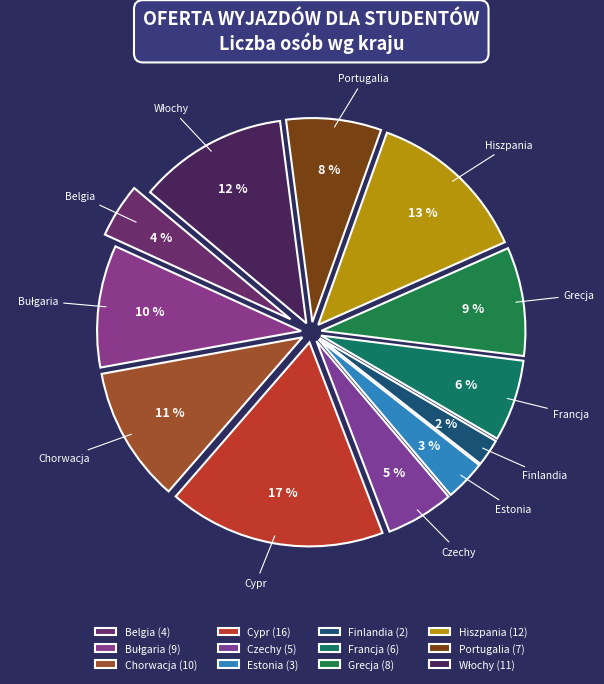

Is it true that Grecja is 1% of the pie?

False